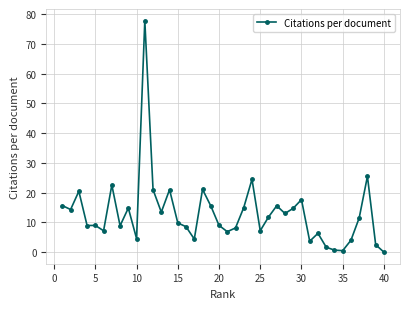

How many data points does each series have?

40